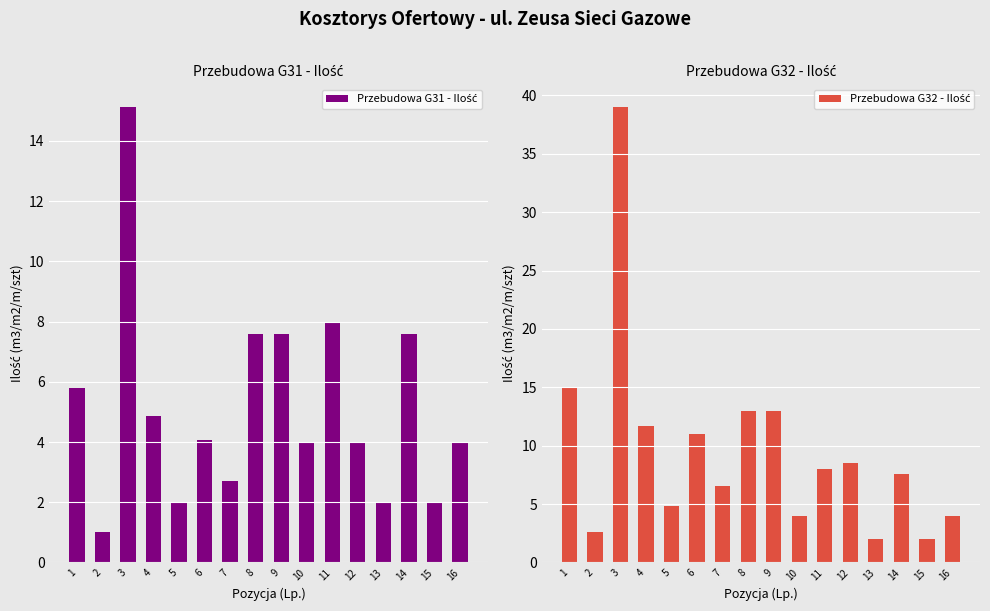

At 9, list the series in order from largest to smallest.

Przebudowa G32 - Ilość, Przebudowa G31 - Ilość